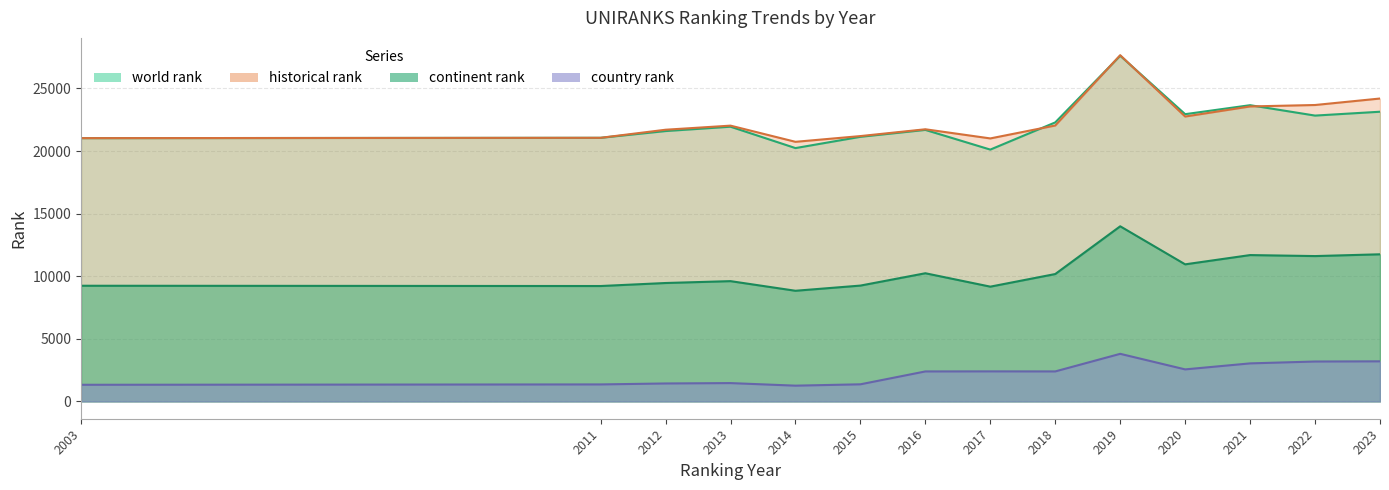

Which series changed the most between 2012 and 2020?

continent rank